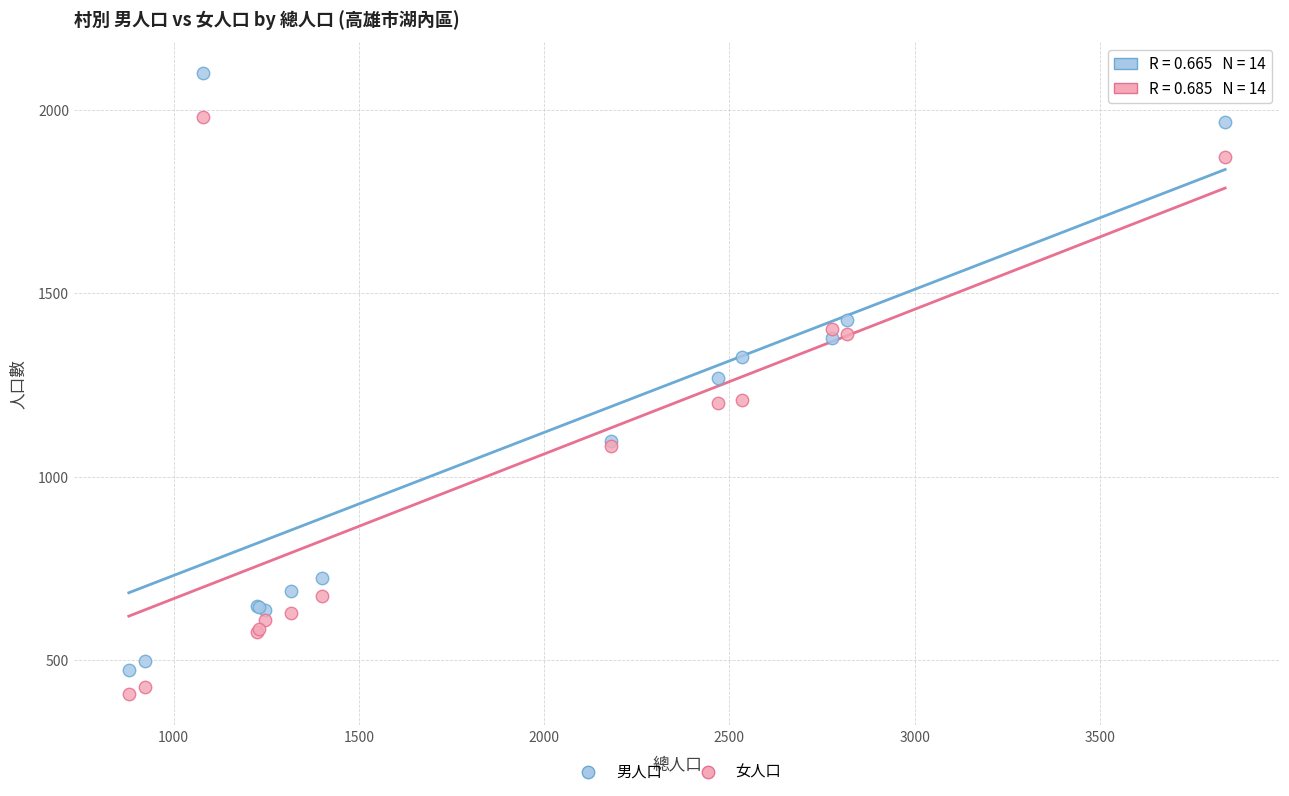

What is the X range (max minus min) for the scatter plot?

2959